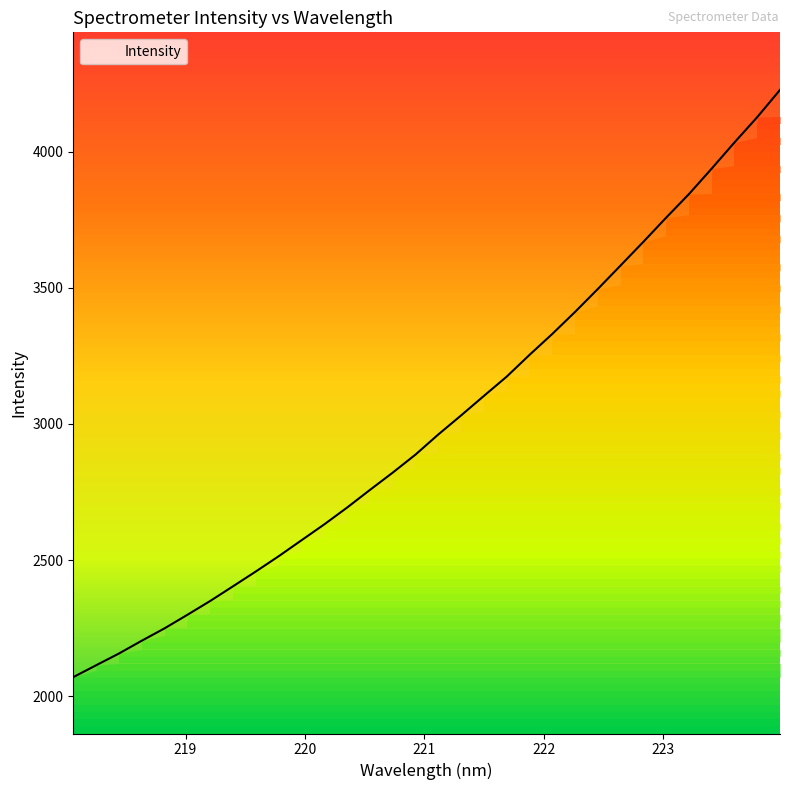

What is the difference between the maximum and minimum values?

2156.5